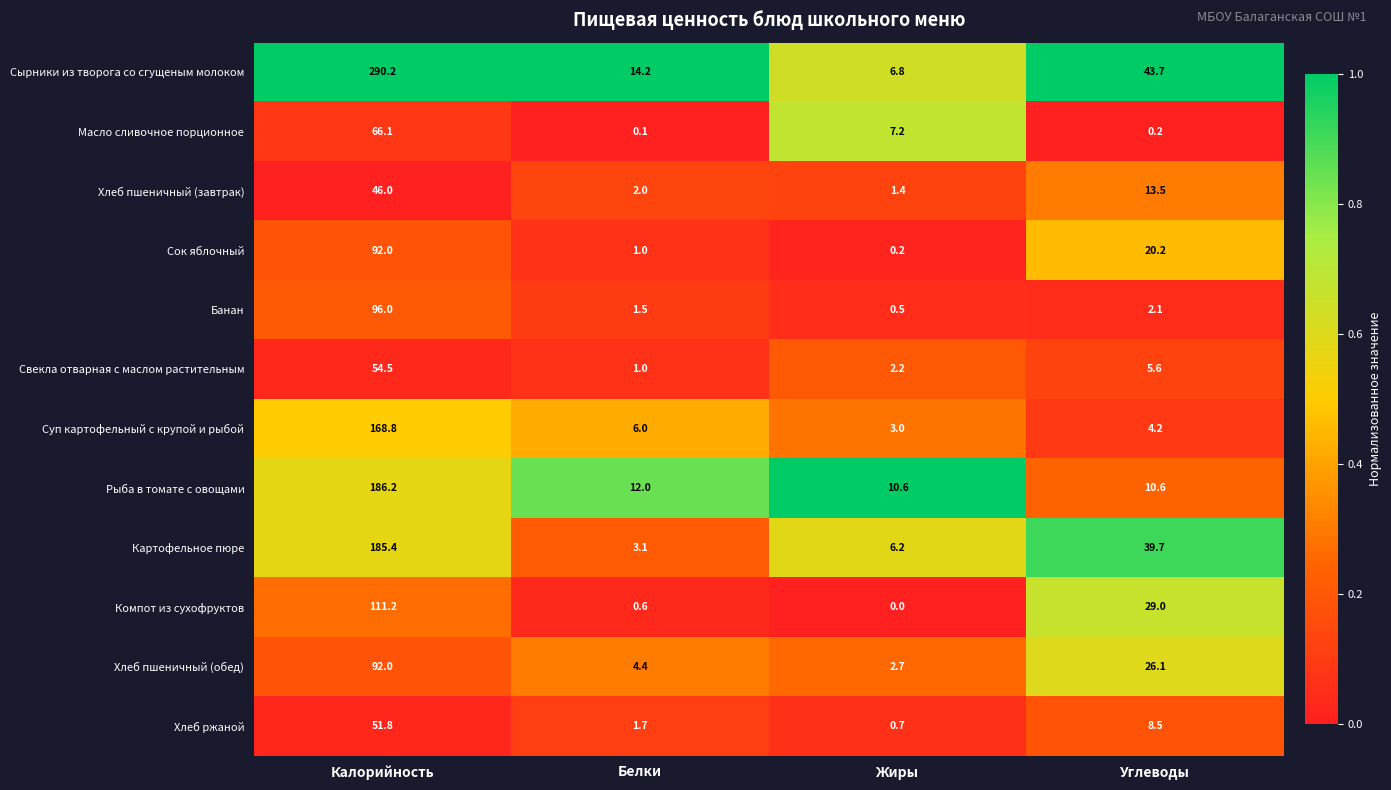

What value does the Свекла отварная с маслом растительным series have at Жиры?

2.2